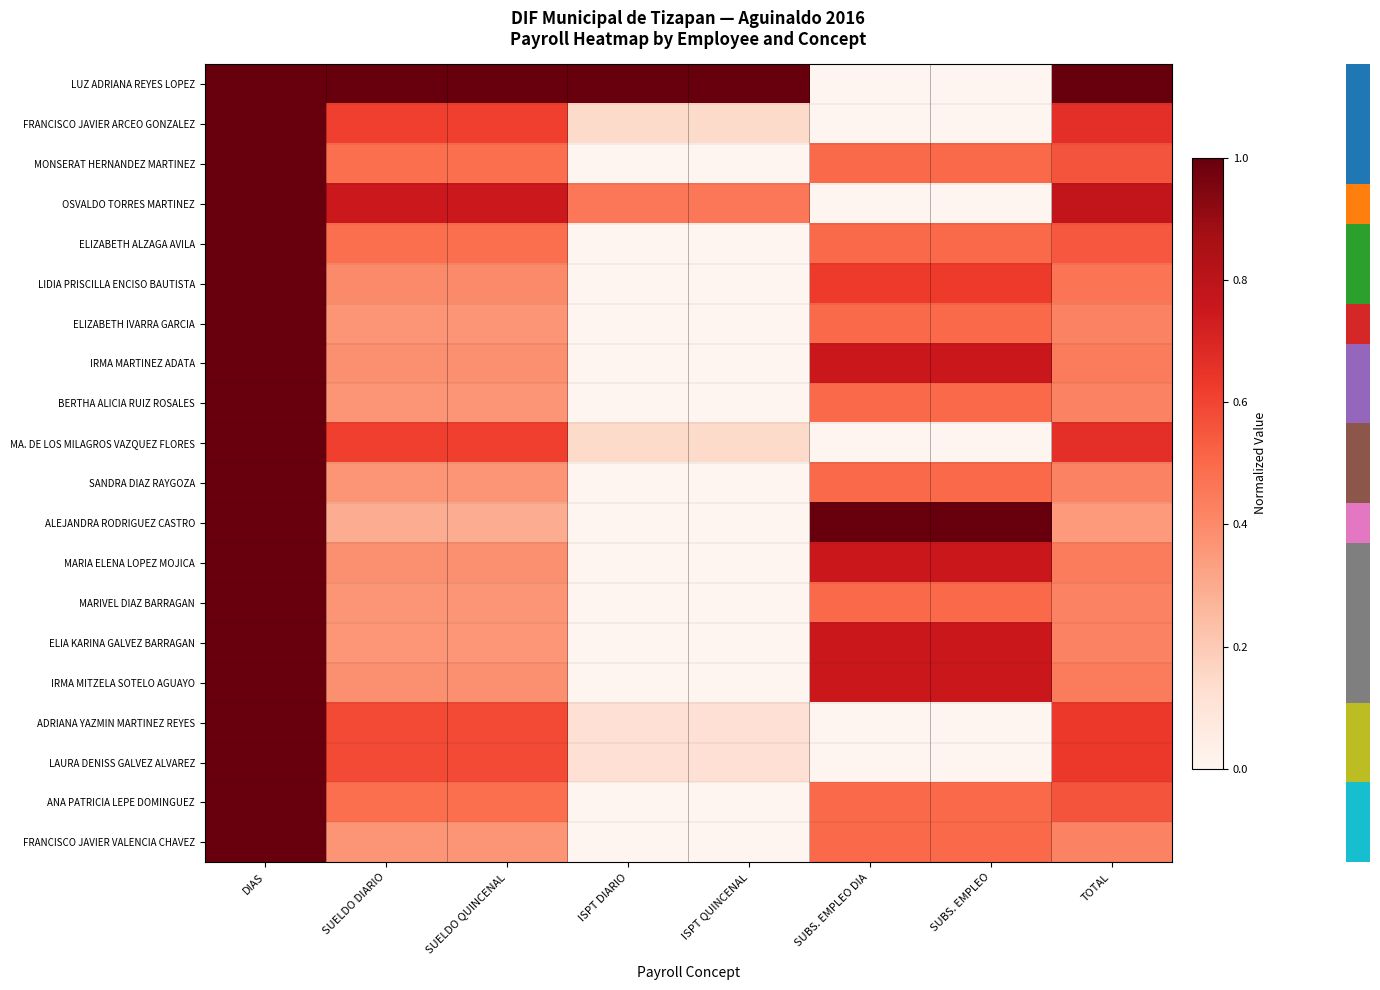

At how many categories does at least one series exceed 0?

8